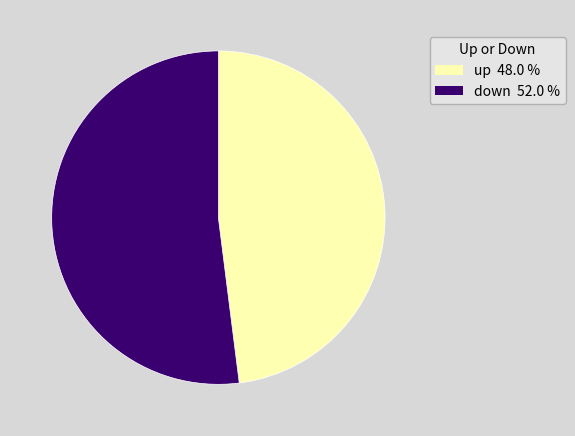

Which slice is the smallest?

up